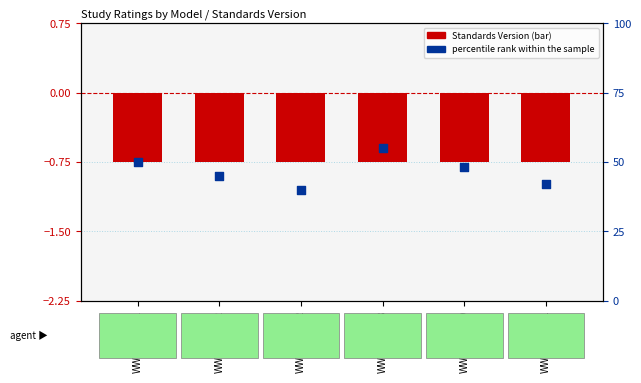

At which category is the sum across all series the highest?

WWHV095268